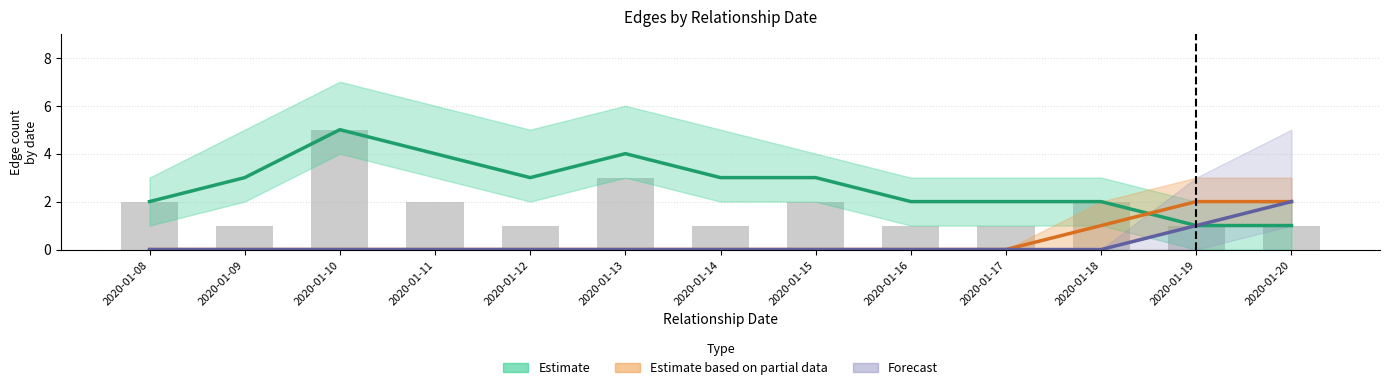

The value of Estimate at 2020-01-08 is 1. True or false?

False